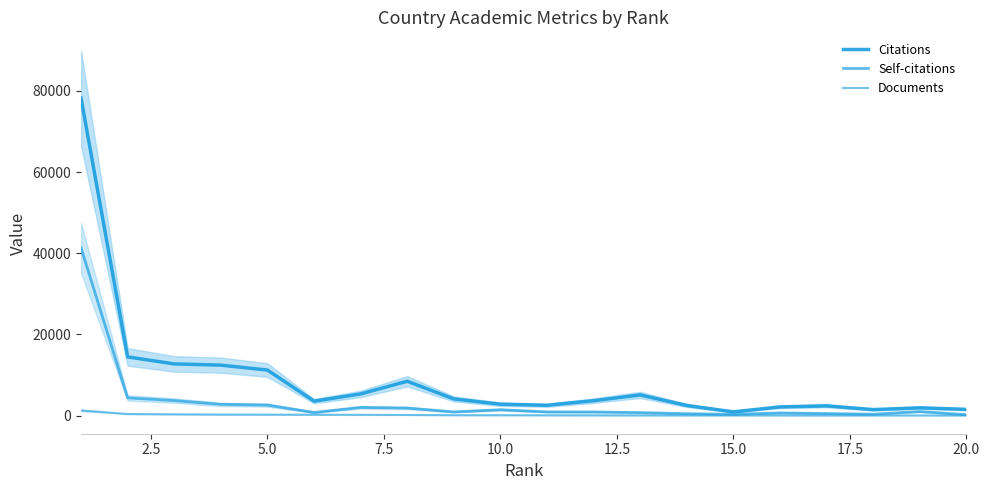

What is the difference between the second highest and second lowest values in the Citations series?

12979